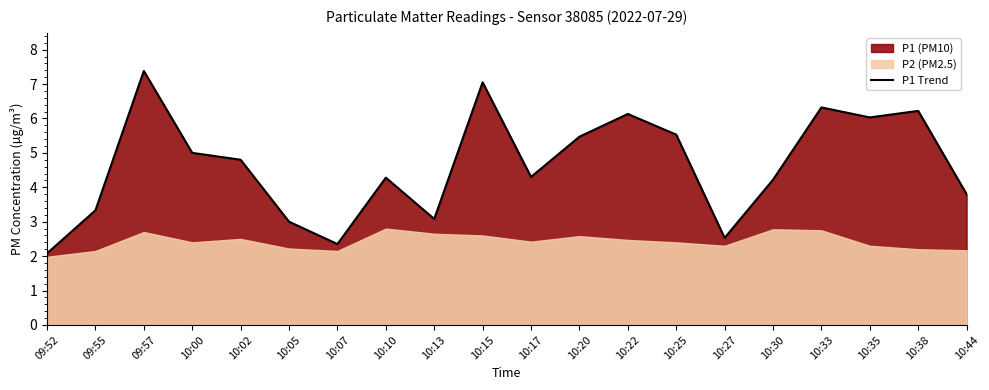

Reading left to right, what are all the values shown in this chart?

09:52=2.1	09:55=3.3	09:57=7.4	10:00=5.0	10:02=4.8	10:05=3.0	10:07=2.4	10:10=4.3	10:13=3.1	10:15=7.0	10:17=4.3	10:20=5.5	10:22=6.1	10:25=5.5	10:27=2.5	10:30=4.2	10:33=6.3	10:35=6.0	10:38=6.2	10:44=3.8